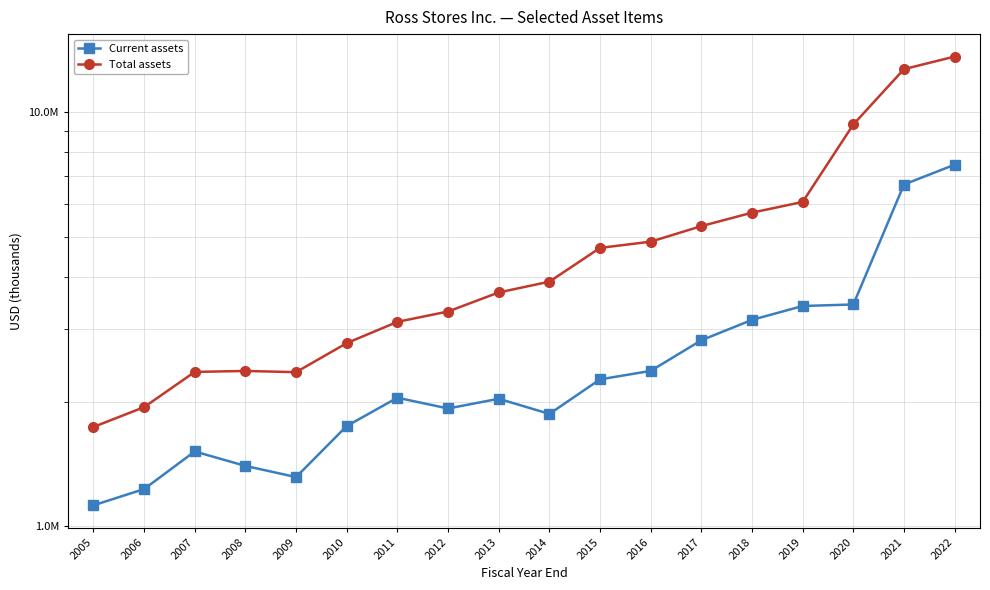

What is the minimum value shown in the chart?

1122721